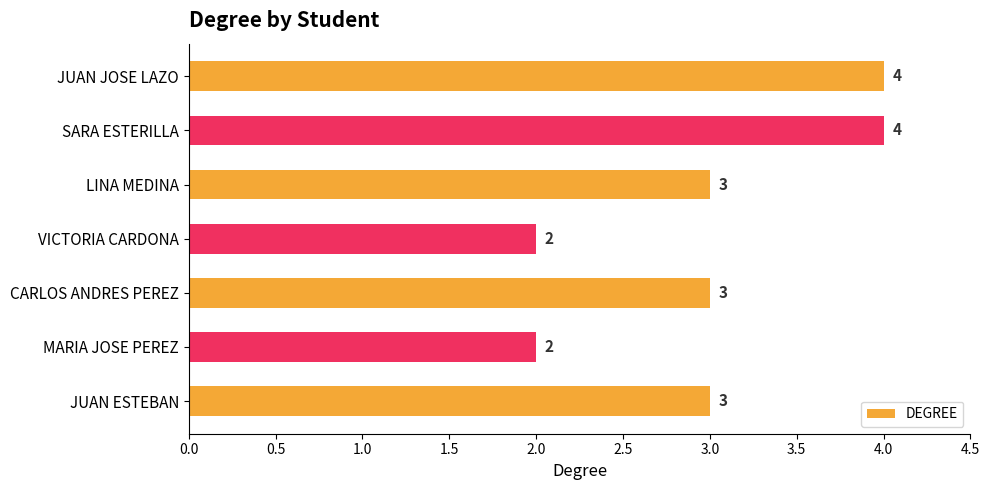

Reading top to bottom, what are all the values shown in this chart?

JUAN JOSE LAZO=4	SARA ESTERILLA=4	LINA MEDINA=3	VICTORIA CARDONA=2	CARLOS ANDRES PEREZ=3	MARIA JOSE PEREZ=2	JUAN ESTEBAN=3